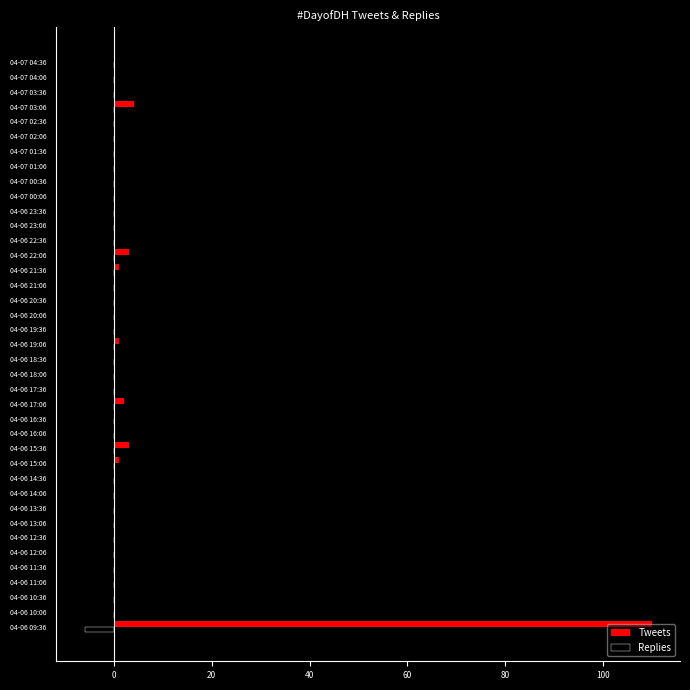

What is the sum of all Tweets values?

125